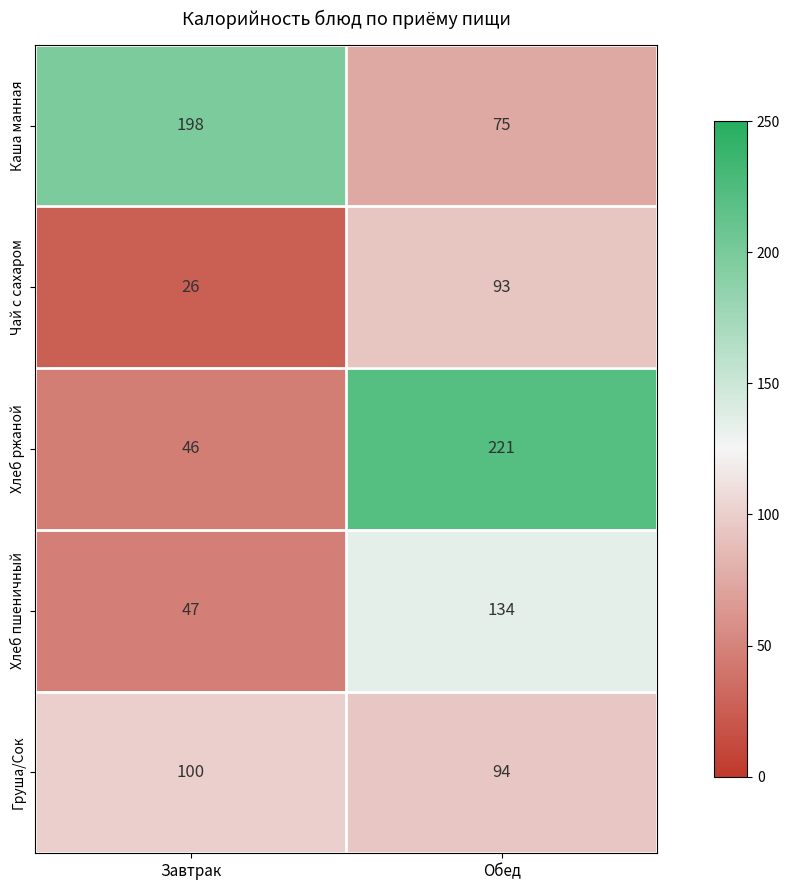

At Обед, list the series in order from smallest to largest.

Каша манная, Чай с сахаром, Груша/Сок, Хлеб пшеничный, Хлеб ржаной